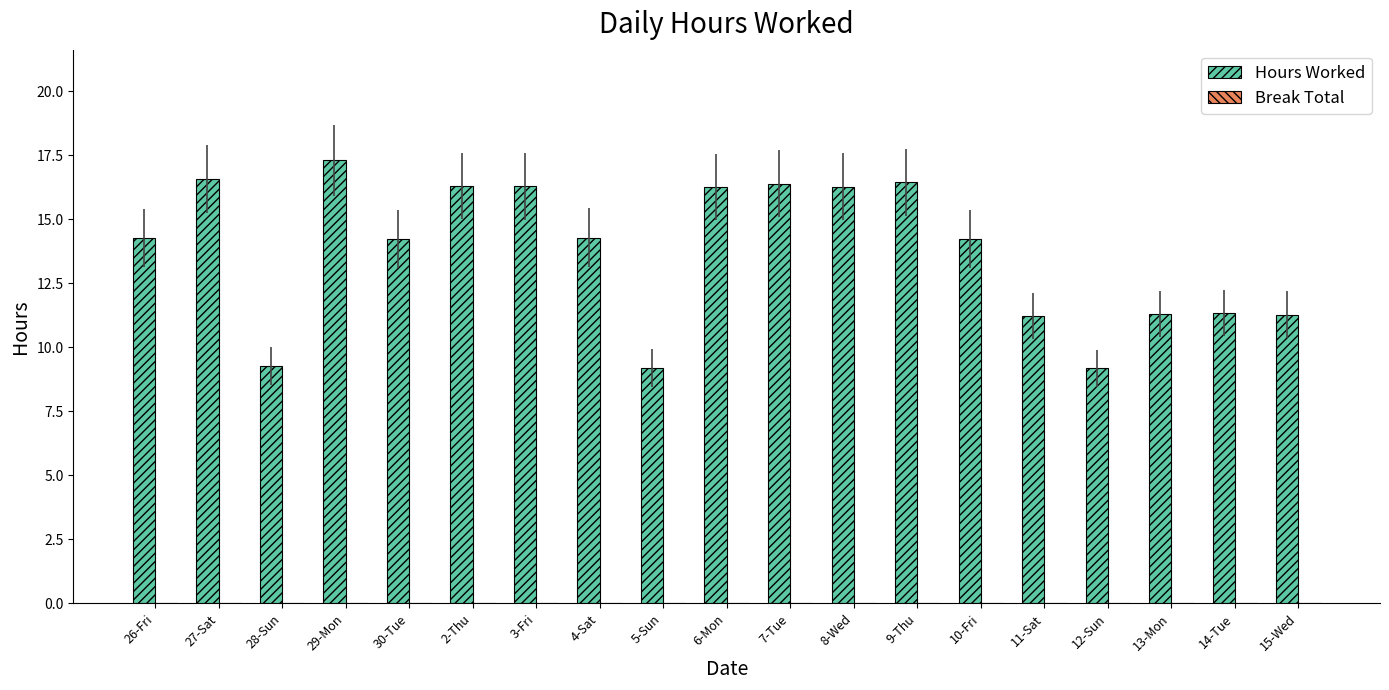

How many data points does each series have?

19